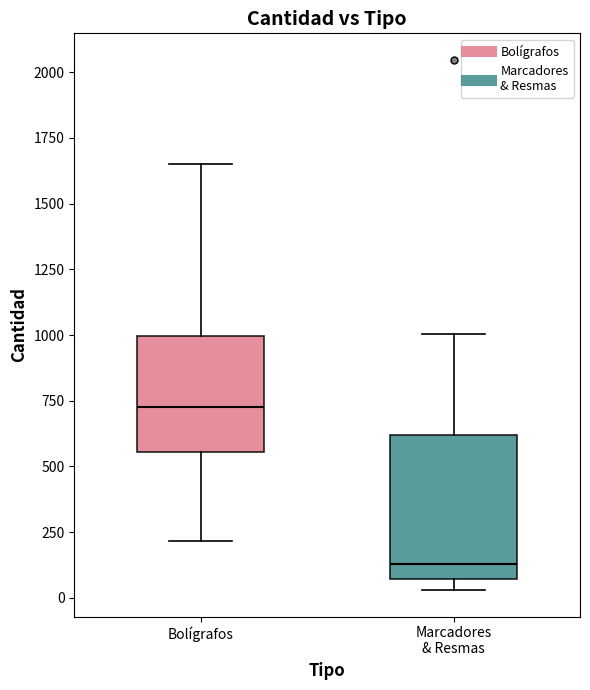

Reading left to right, read every box against the y-axis: the position of its median line, the range the box covers, and the ends of its whiskers. The values are not printed on the chart, so give them approximately, as read against the axis.

Bolígrafos: median 750, box 550 to 1000, whiskers 200 to 1650
Marcadores & Resmas: median 150, box 50 to 600, whiskers 50 (just below the box's lower edge) to 1000